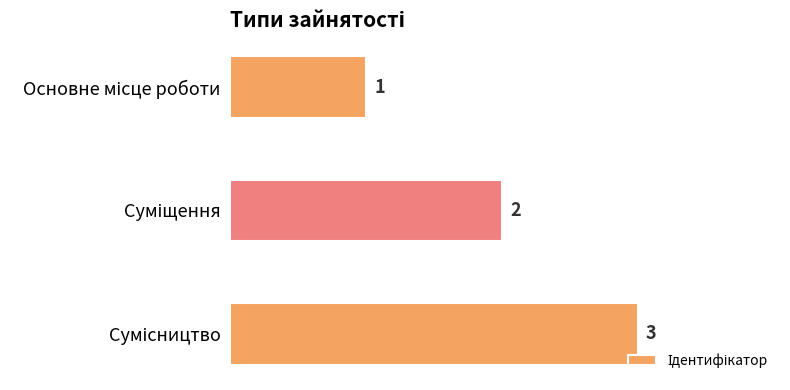

What is the maximum value shown in the chart?

3